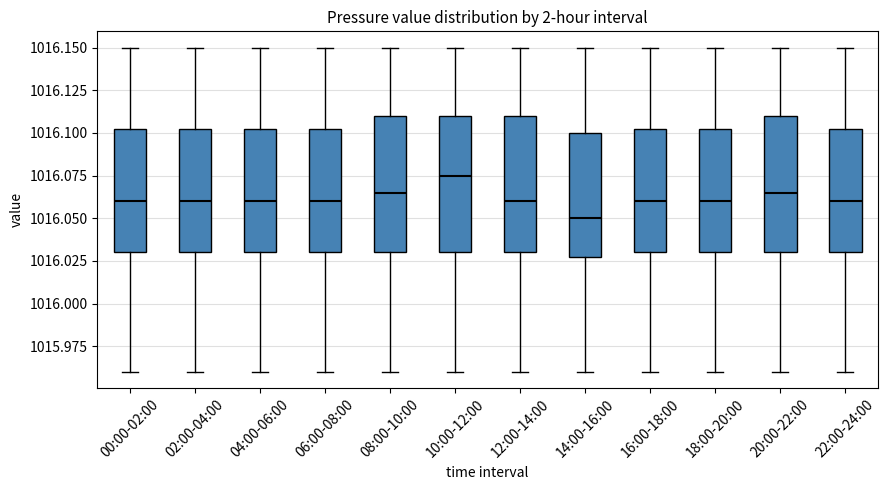

Which box's median line is the highest?

10:00-12:00